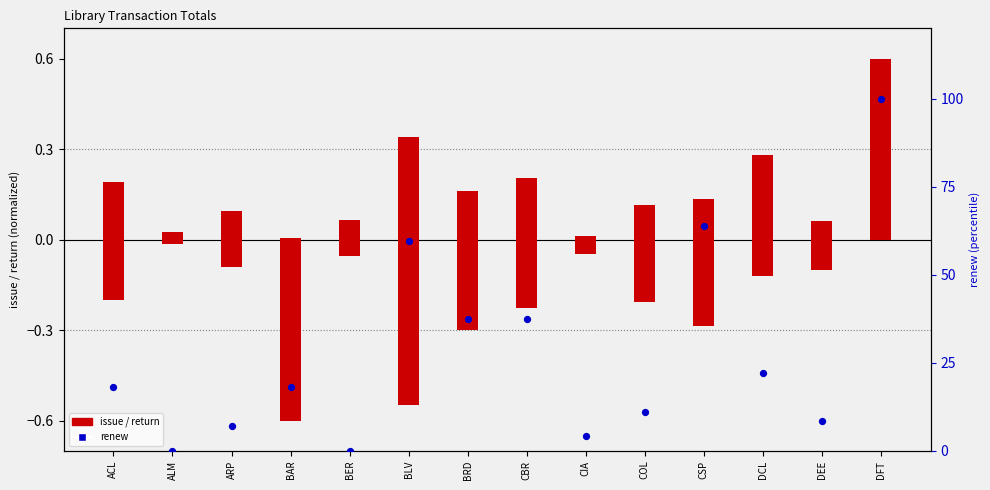

At which category is the sum across all series the highest?

DFT